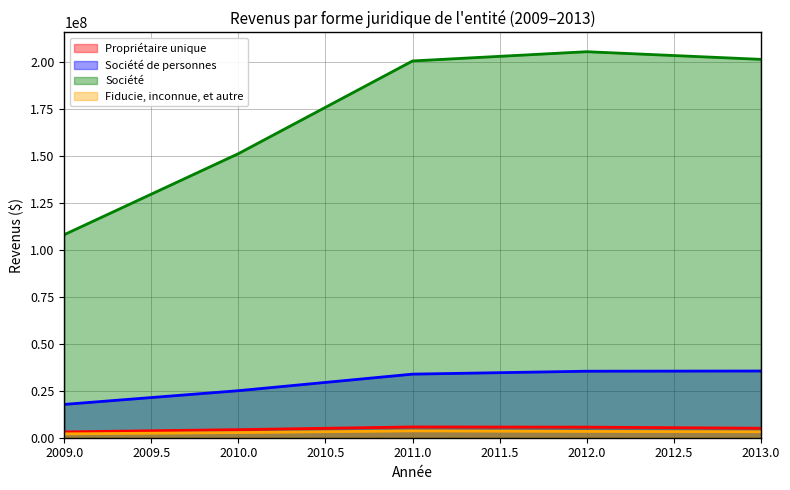

Reading left to right, transcribe all the data shown in this chart.

Propriétaire unique: 2009=3101996	2010=4301980	2011=5742031	2012=5627870	2013=5051507
Société de personnes: 2009=17741972	2010=25044397	2011=33855223	2012=35411293	2013=35519042
Société: 2009=108140166	2010=151265575	2011=200605520	2012=205522037	2013=201457583
Fiducie, inconnue, et autre: 2009=2057426	2010=2746471	2011=3654988	2012=3359314	2013=3173884